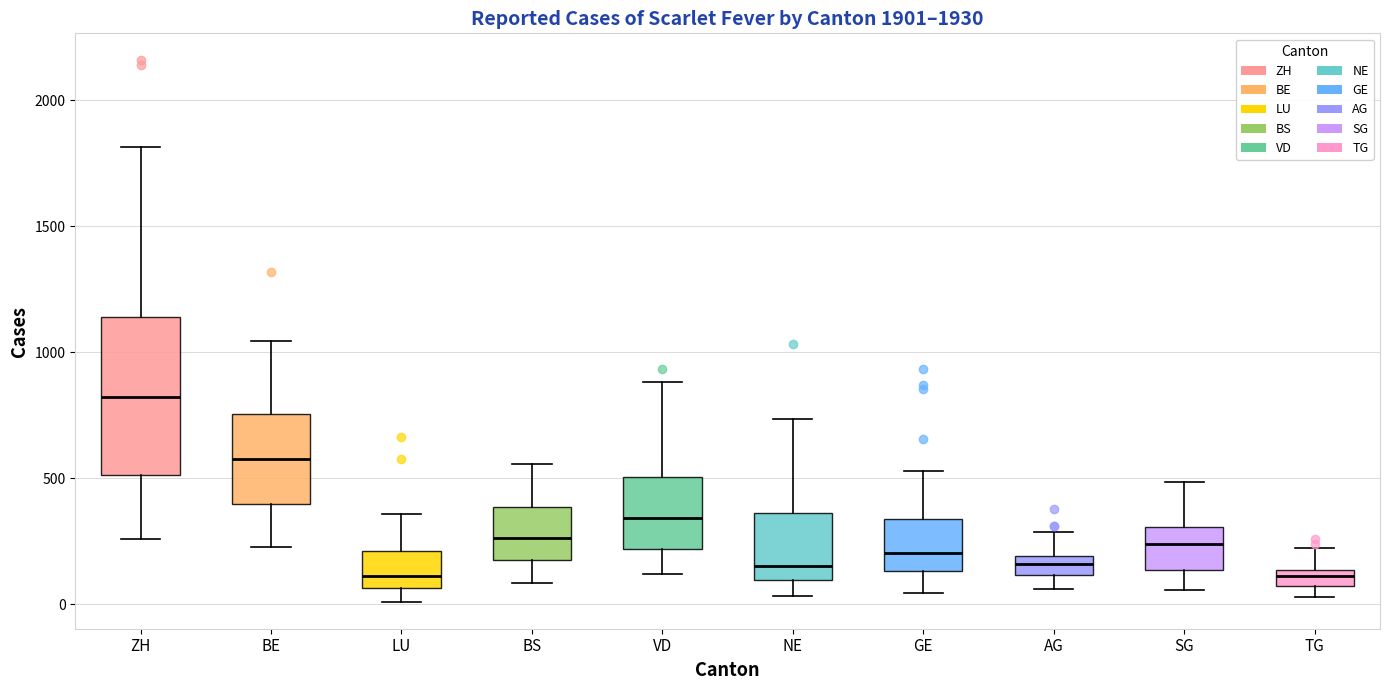

Which box is the tallest, from its lower edge to its upper edge?

ZH